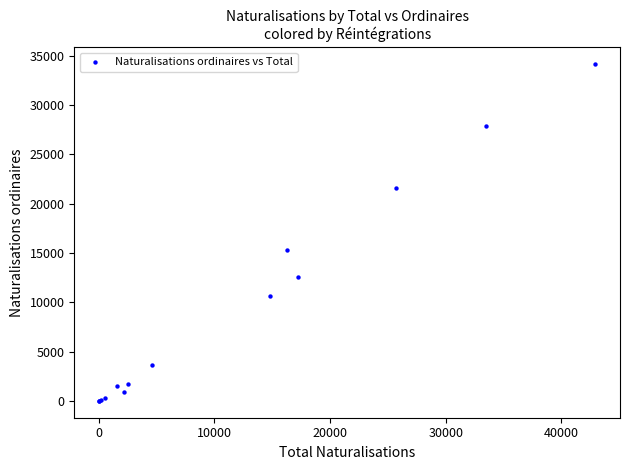

What Y value in the scatter plot is closest to 17075?

15294